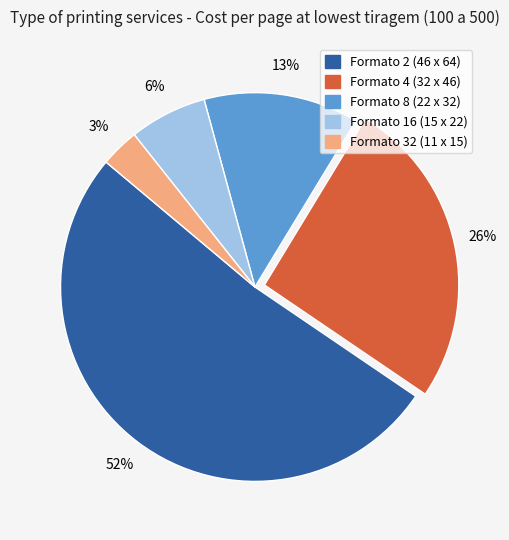

Combined, do Formato 8 (22 x 32) and Formato 2 (46 x 64) account for over 50%?

Yes